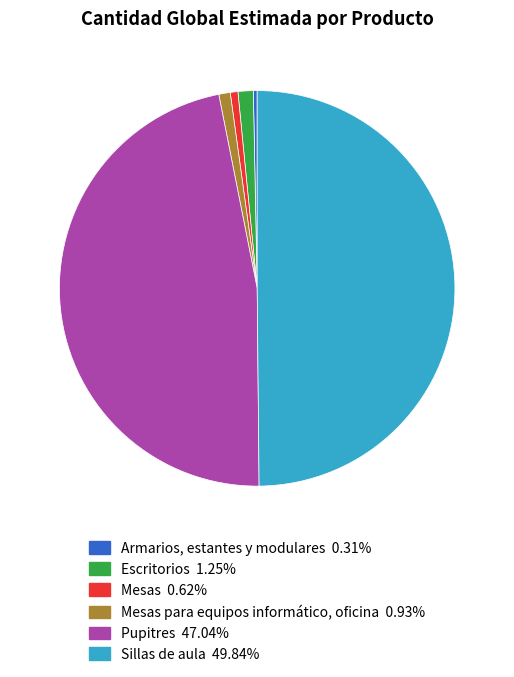

Which category has the smallest portion of the pie?

Armarios, estantes y modulares